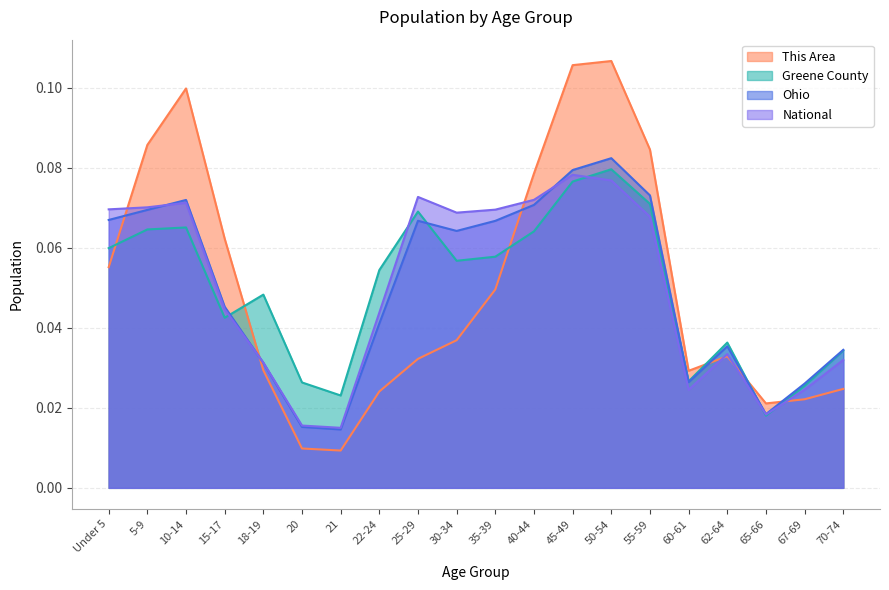

What is the label of the 7th point from the left?

21